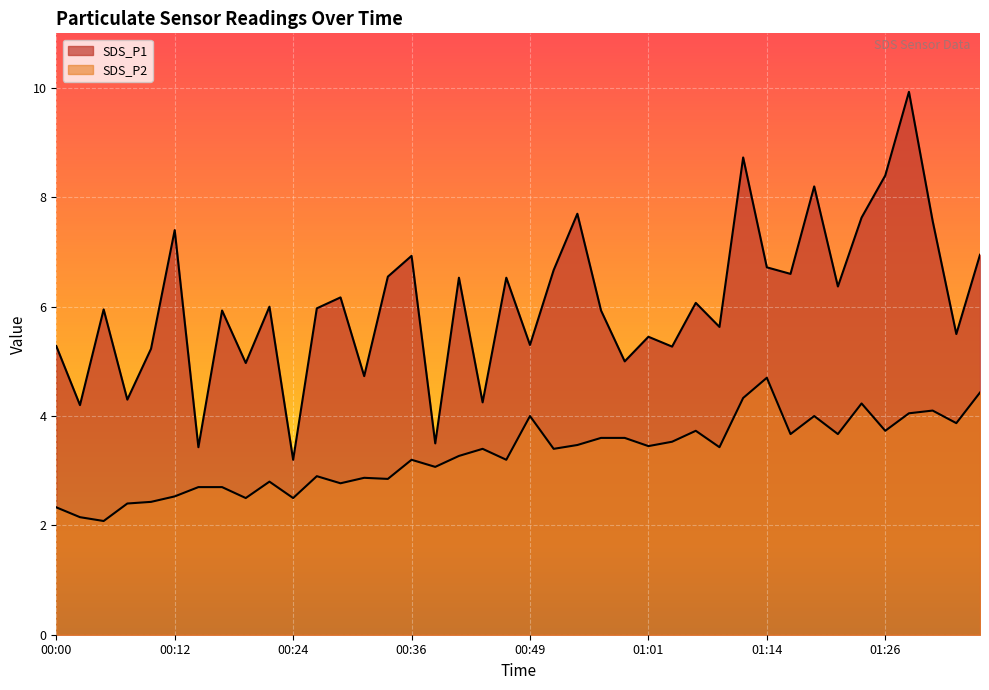

At which label does SDS_P2 reach its minimum?

00:05